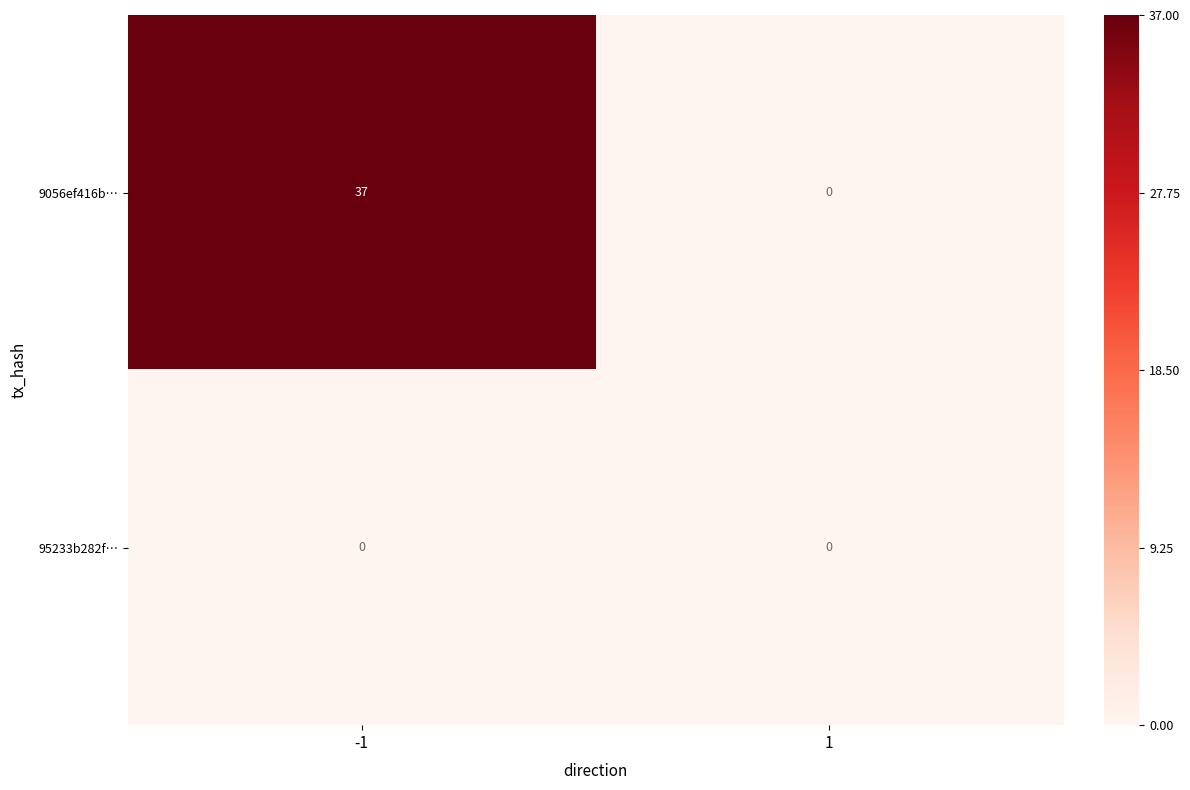

Rank the series at -1 from highest to lowest value.

9056ef416b…, 95233b282f…